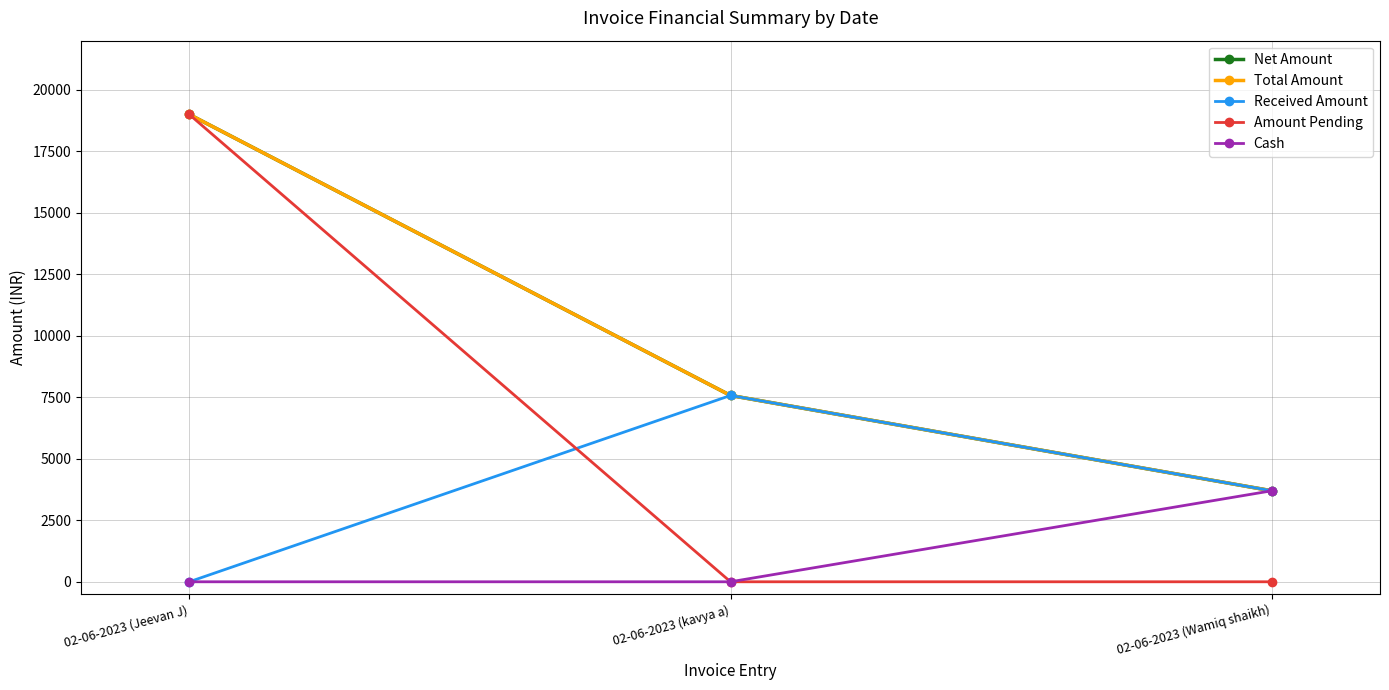

At which label does Total Amount reach its peak?

02-06-2023 (Jeevan J)